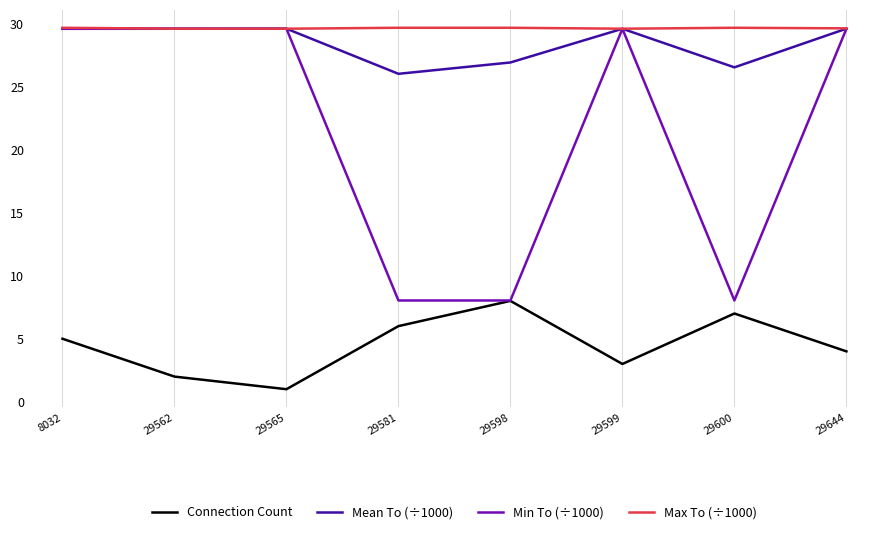

What is the sum of all Min To (÷1000) values?

171.9